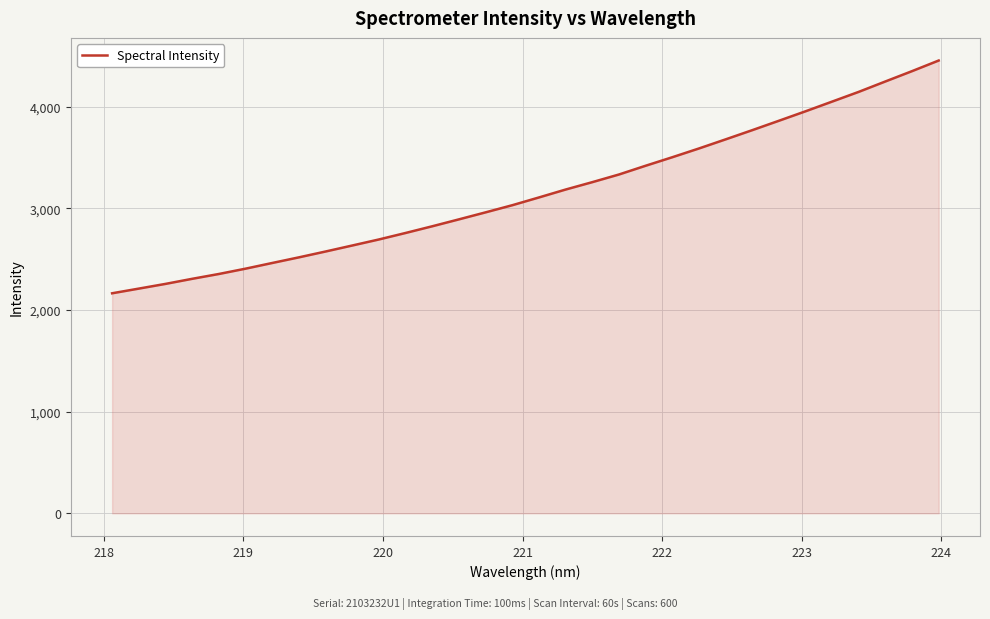

What is the difference between the maximum and minimum values?

2290.4